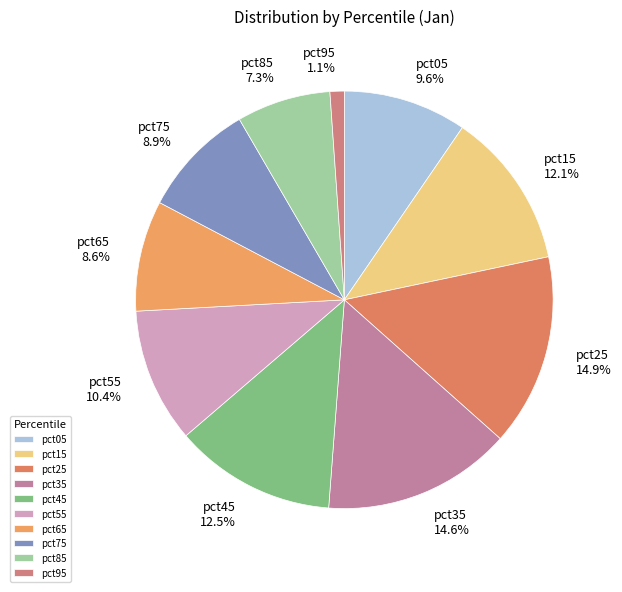

To the nearest percent, what is the difference between the pct45 and pct25 slice percentages?

2%